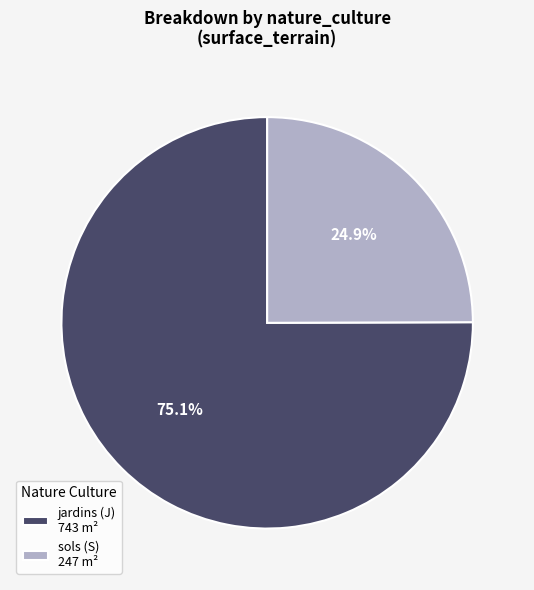

What percentage do sols (S) and jardins (J) together represent?

100.0%